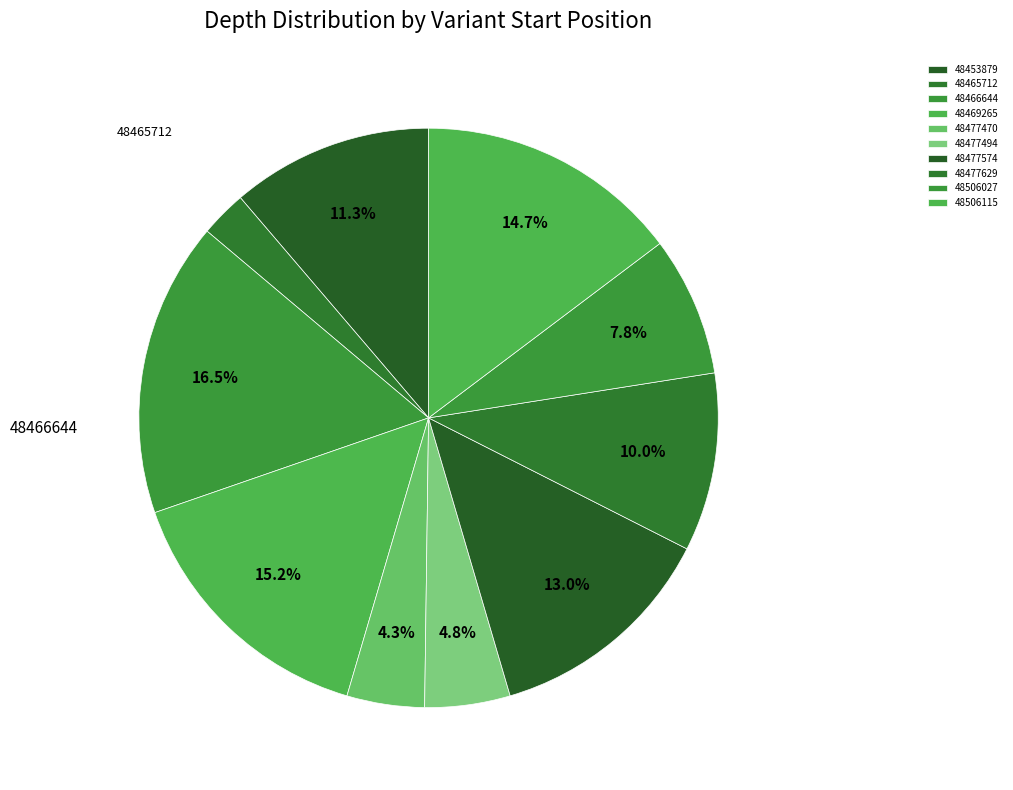

How many slices are in this pie chart?

10